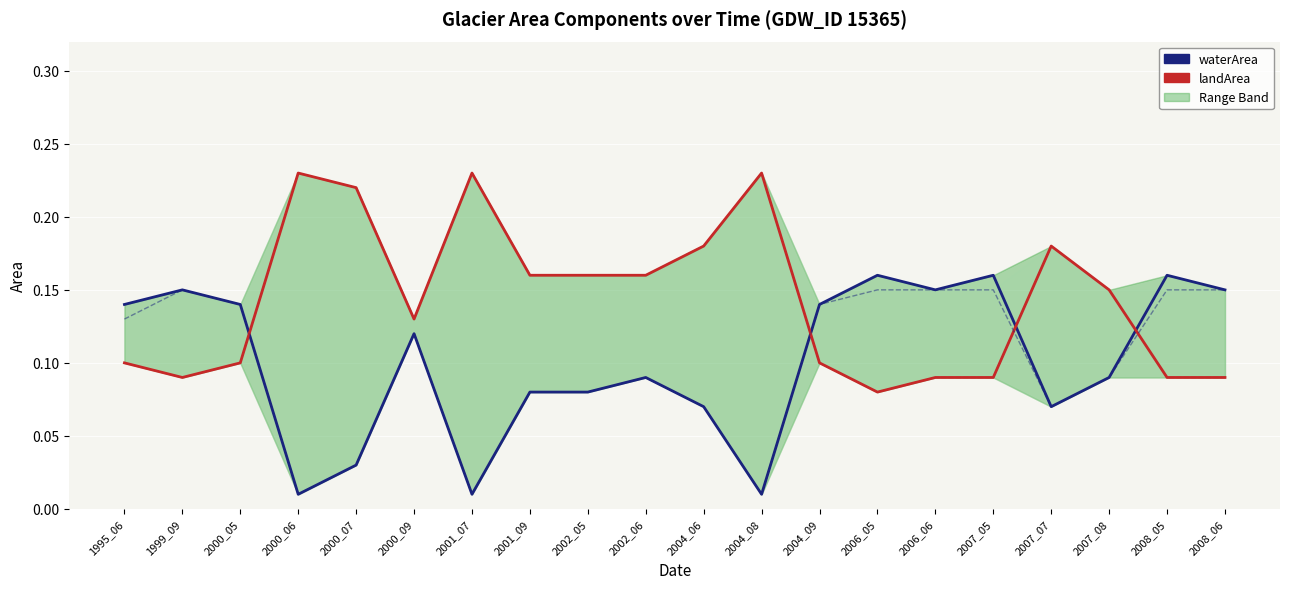

True or false: origWaterArea and waterArea cross at least once.

False